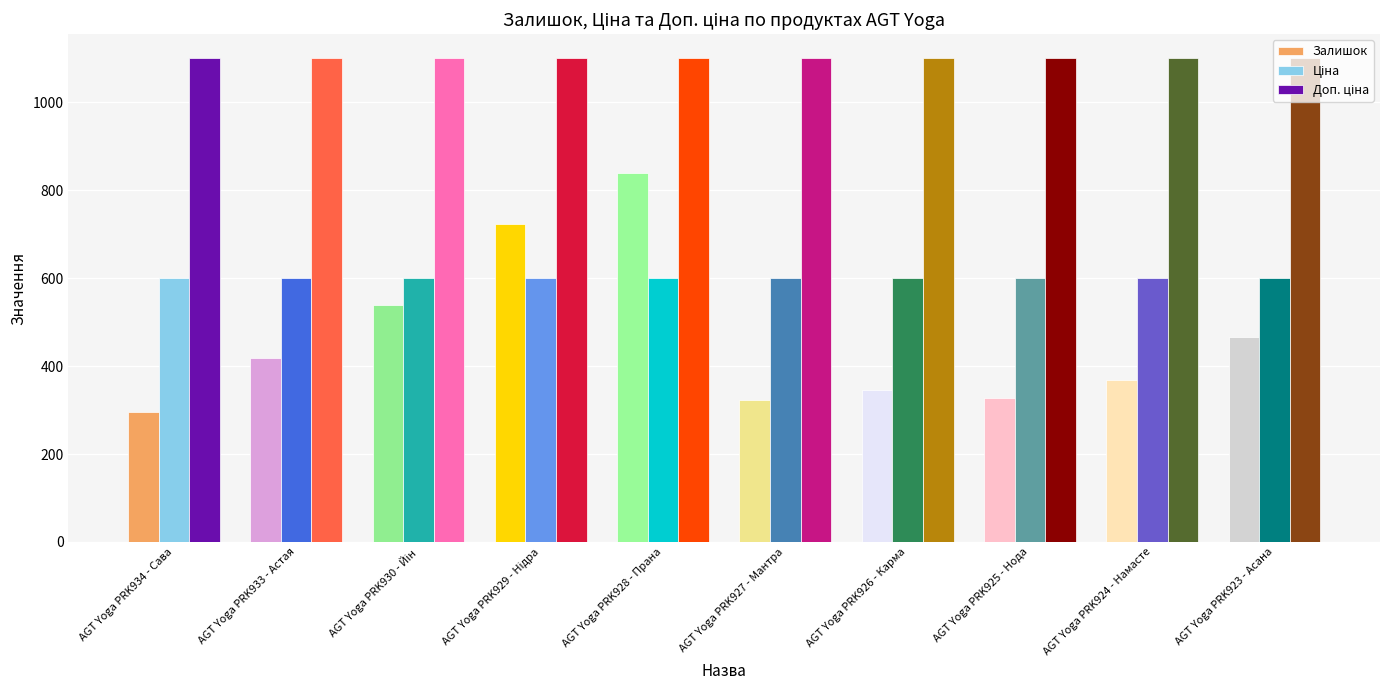

What is the spread (max minus min) of values at AGT Yoga PRK928 - Прана?

500.1